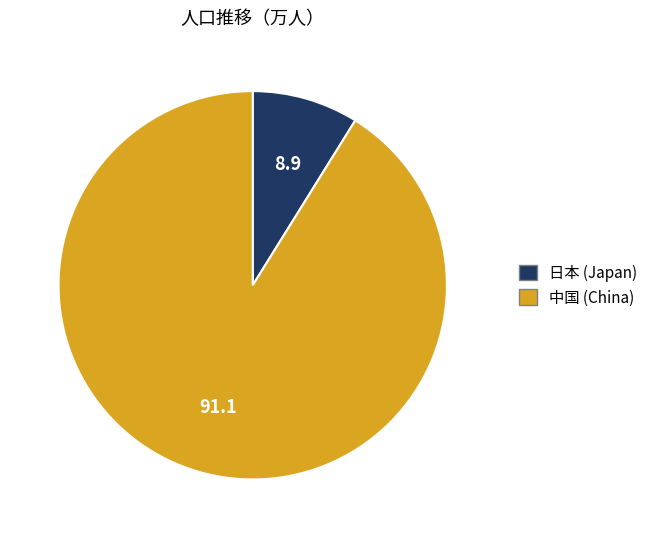

Does any single category account for the majority?

Yes